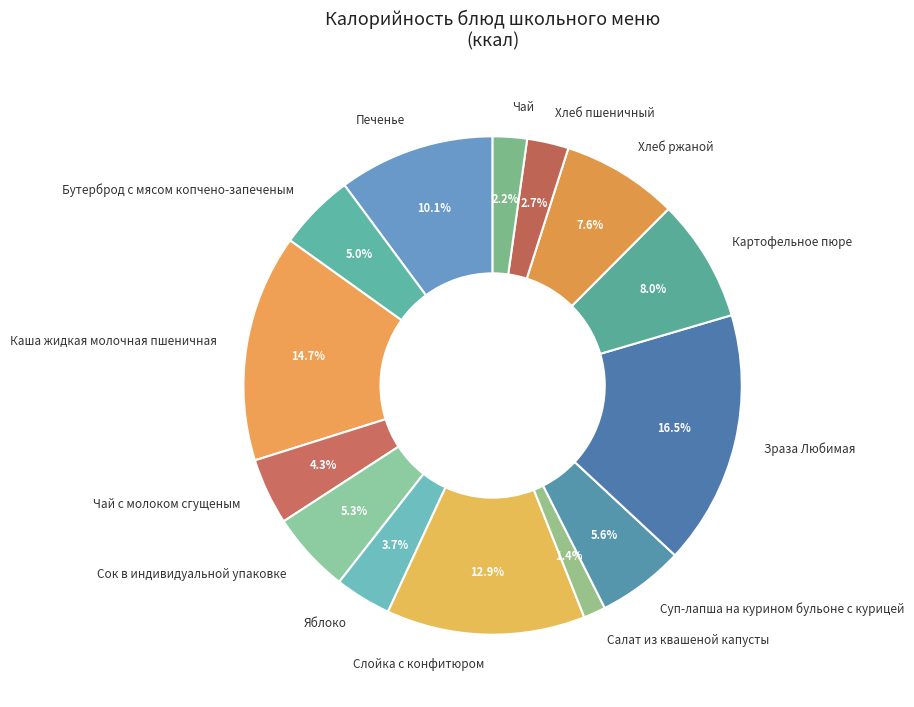

Which category has the smallest portion of the pie?

Салат из квашеной капусты